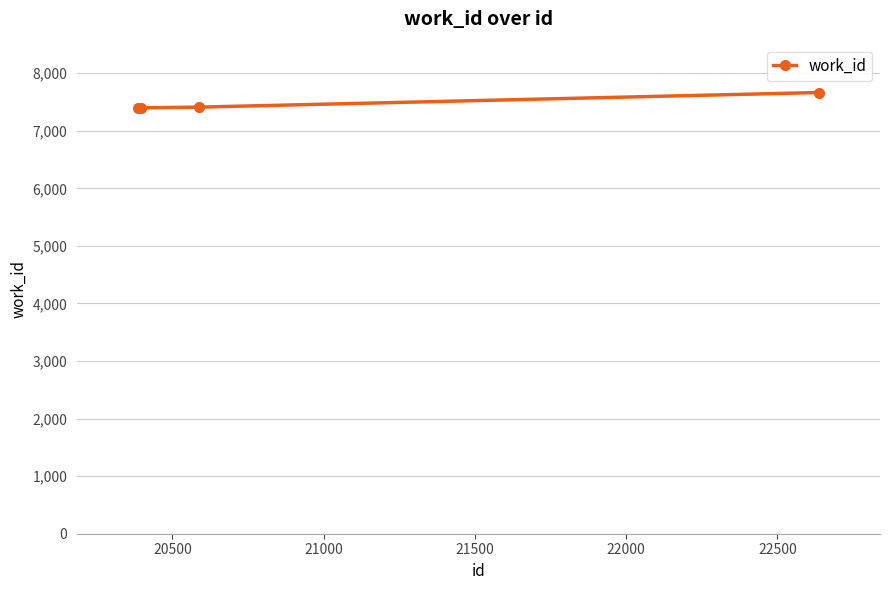

What is the value of the 3rd point from the left?

7411